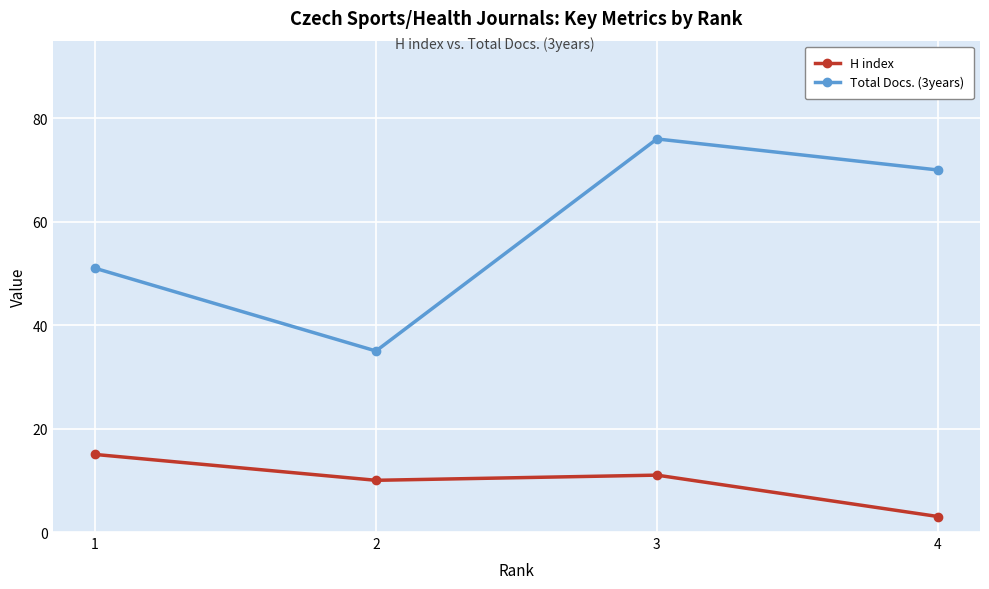

Which series has the widest spread of values?

Total Docs. (3years)